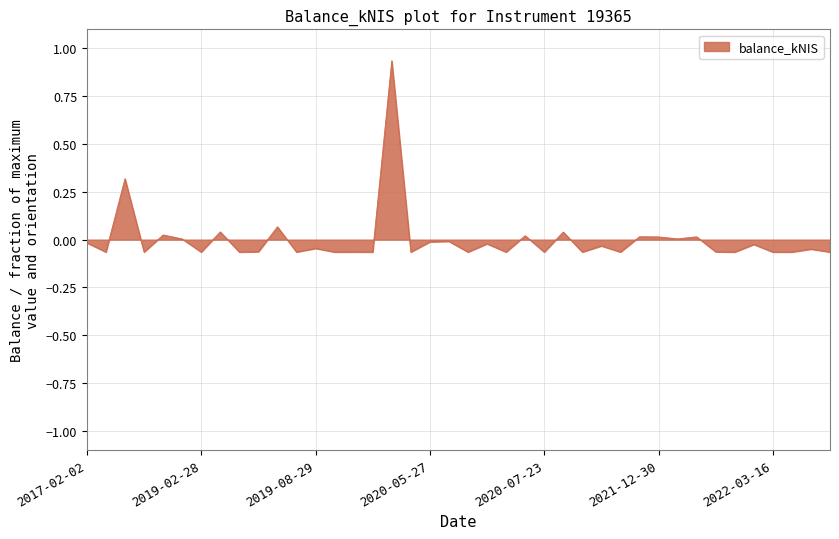

True or false: the data has more than 1 interior local peaks.

True